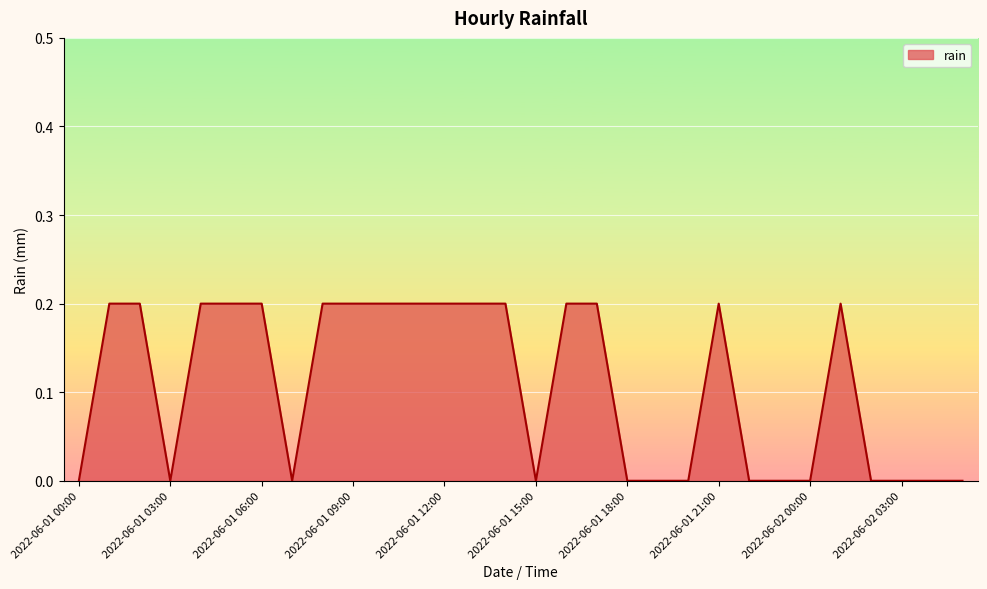

How many lines are shown in the chart?

1